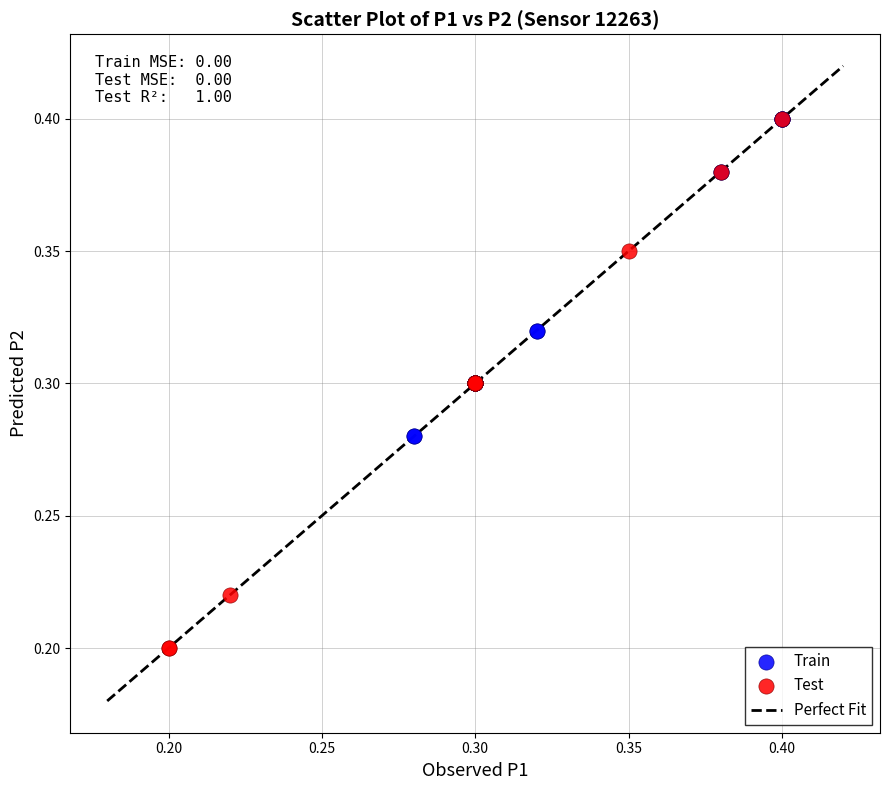

Which series reaches the minimum Y coordinate?

Test